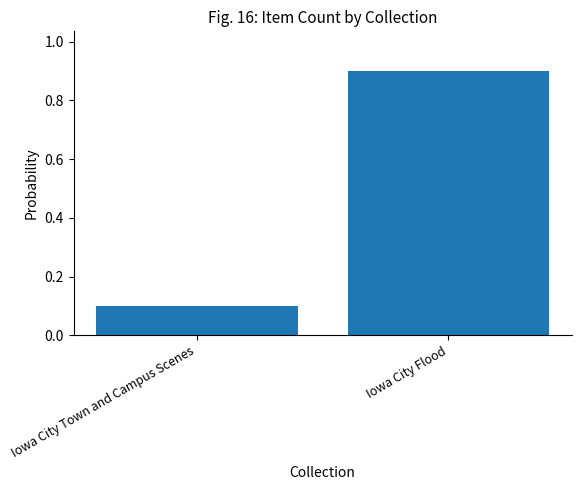

How many categories are shown in the chart?

2